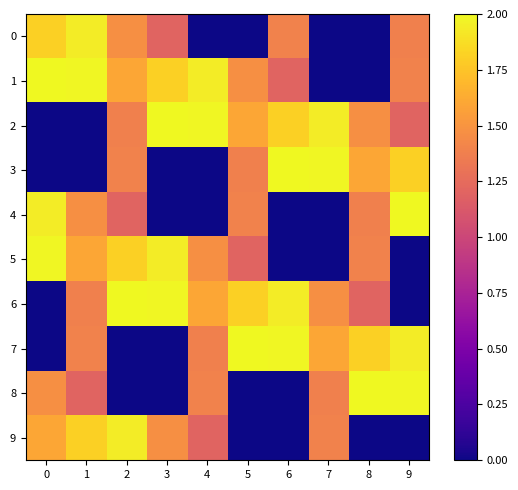

At how many categories does at least one series exceed 1?

10